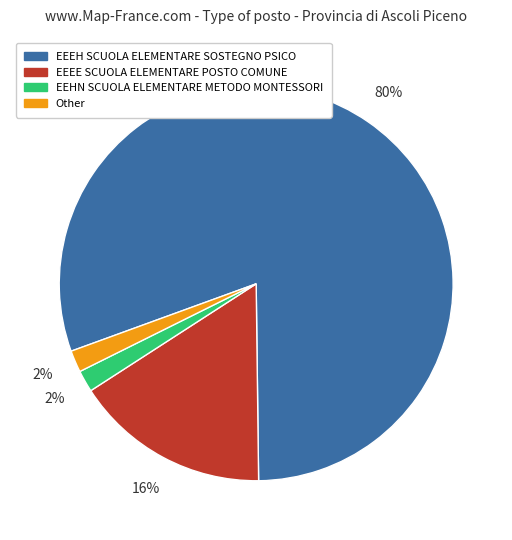

To the nearest percent, what is the difference between the EEHN SCUOLA ELEMENTARE METODO MONTESSORI and EEEE SCUOLA ELEMENTARE POSTO COMUNE slice percentages?

14%